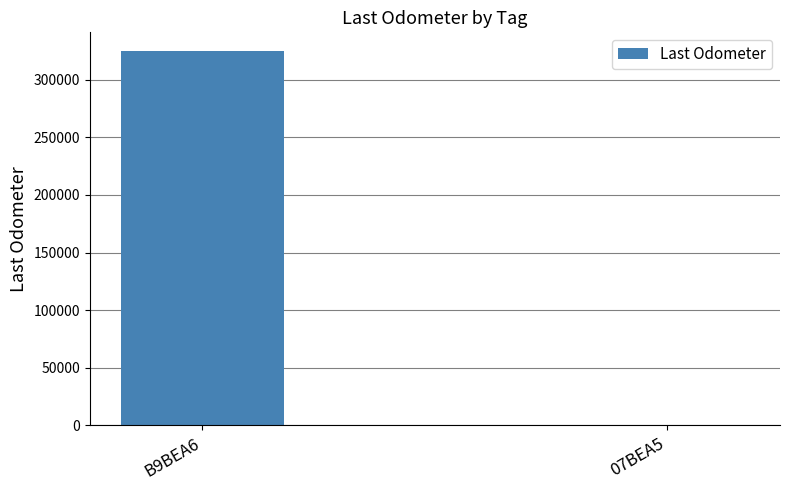

The value at B9BEA6 is 476623. True or false?

False